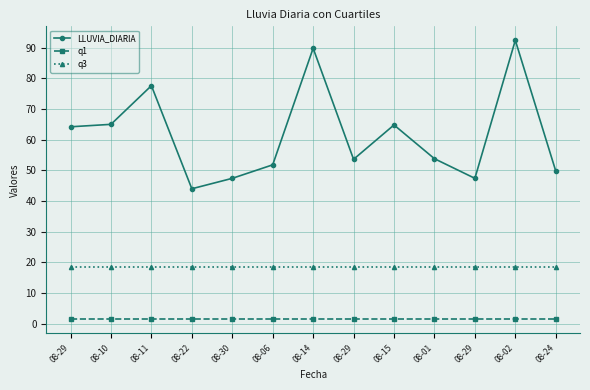

What is the sum of the q1 values at 08-02 and 08-24?

2.9